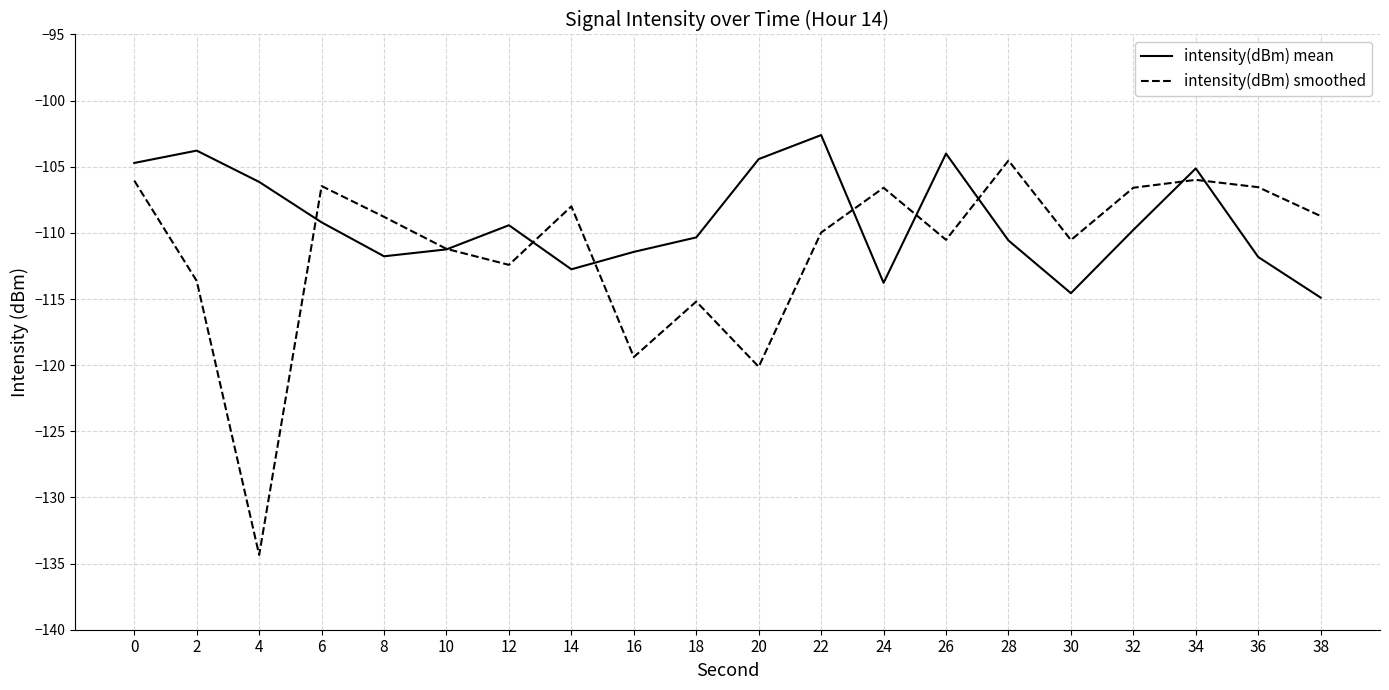

Which series has the widest spread of values?

intensity(dBm) smoothed